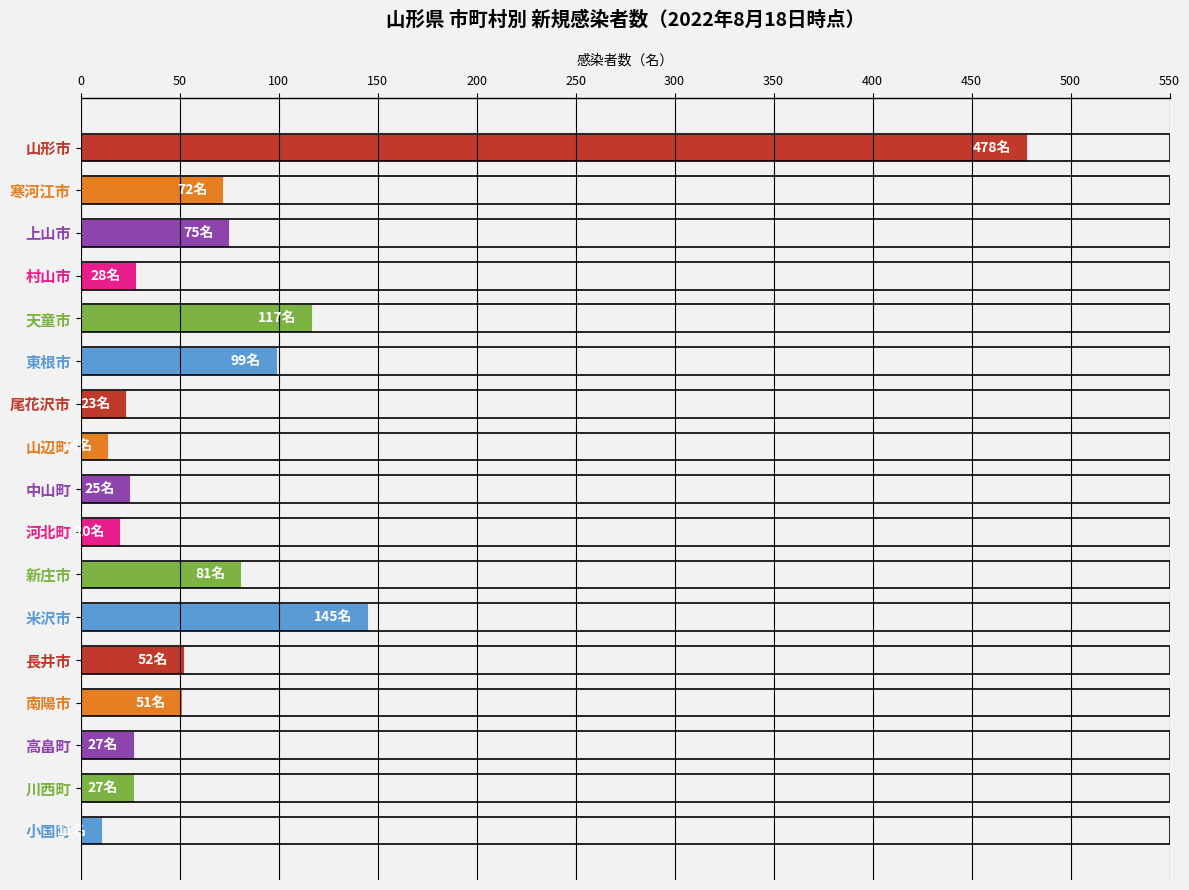

What is the smallest value displayed?

11